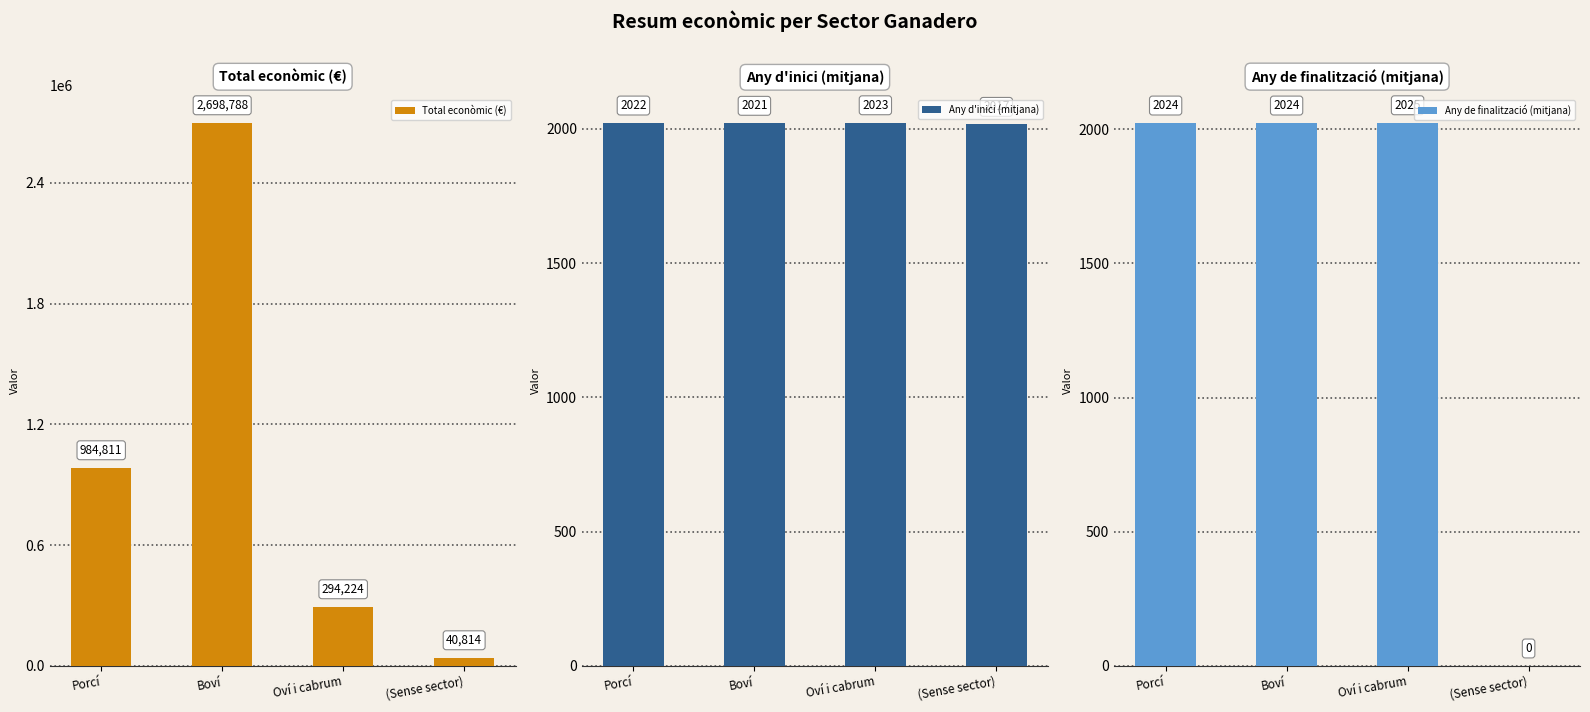

How many data points in Any d'inici (mitjana) are less than 2022?

2